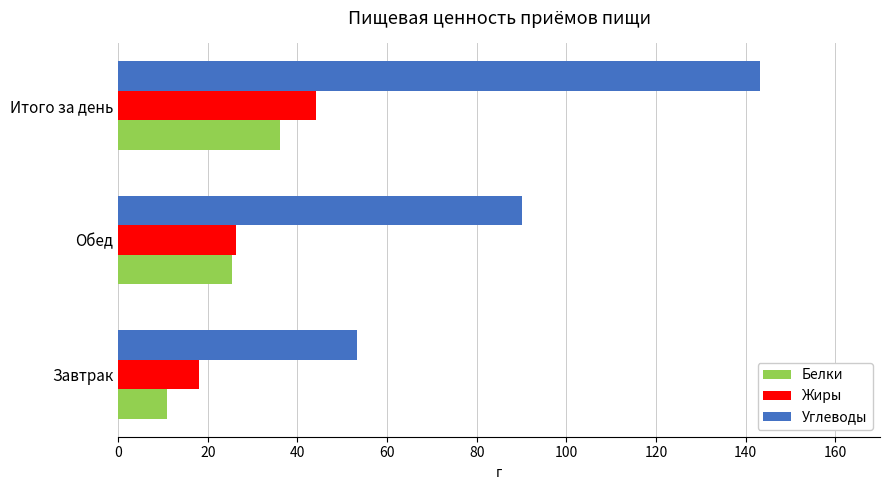

The value of Углеводы at Итого за день is 143.2. True or false?

True